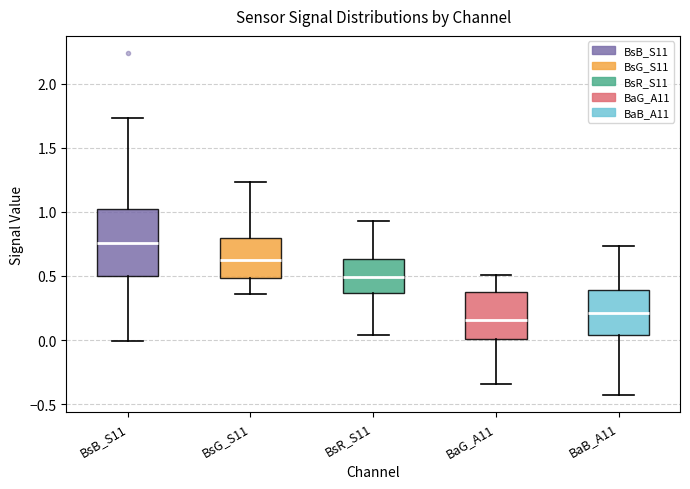

Where does the median line of the box for BsB_S11 sit on the y-axis? The values are not printed on the chart, so give them approximately, as read against the axis.

0.75